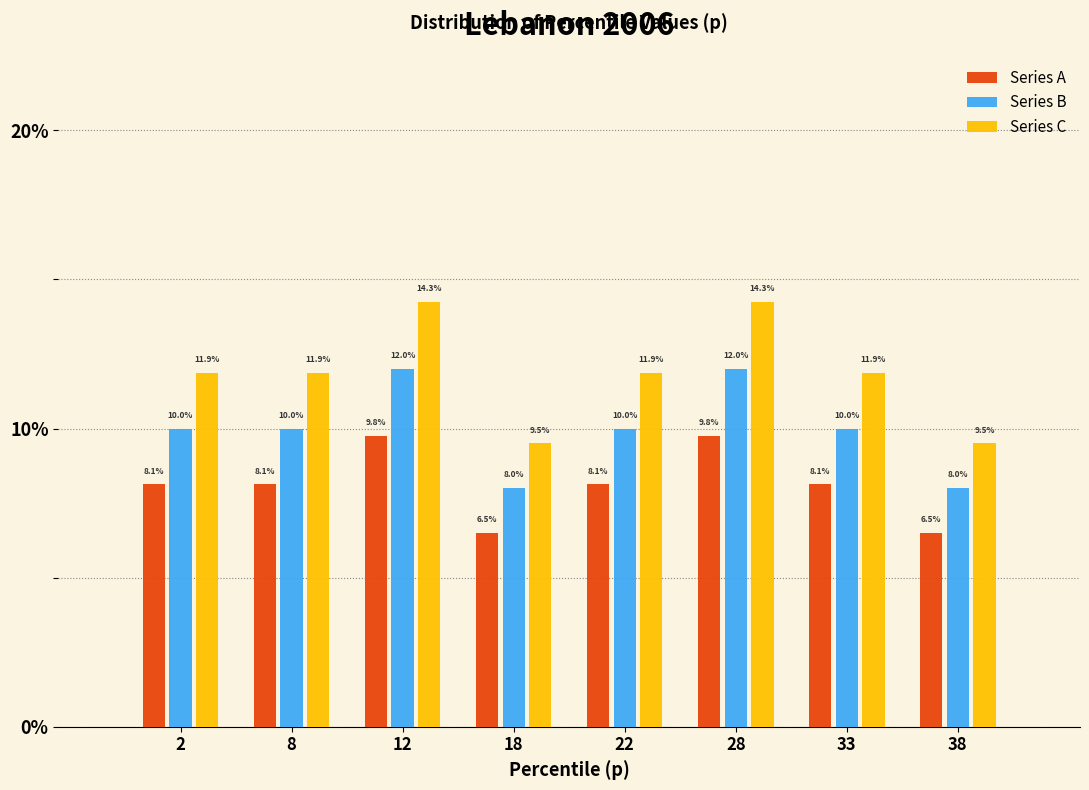

Reading left to right, transcribe all the data shown in this chart.

Series A: 2=8.1	8=8.1	12=9.8	18=6.5	22=8.1	28=9.8	33=8.1	38=6.5
Series B: 2=10.0	8=10.0	12=12.0	18=8.0	22=10.0	28=12.0	33=10.0	38=8.0
Series C: 2=11.9	8=11.9	12=14.3	18=9.5	22=11.9	28=14.3	33=11.9	38=9.5